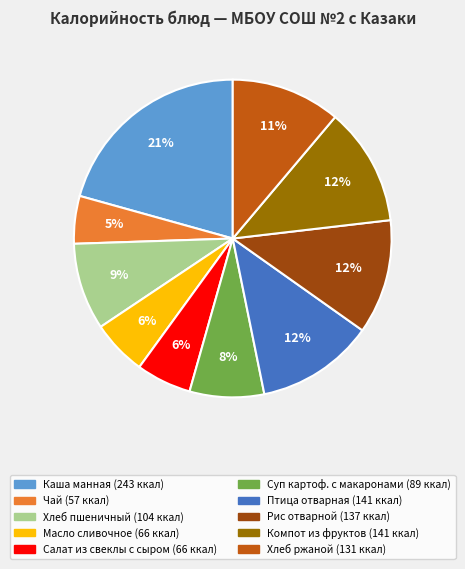

To the nearest percent, what is the average slice percentage?

10%